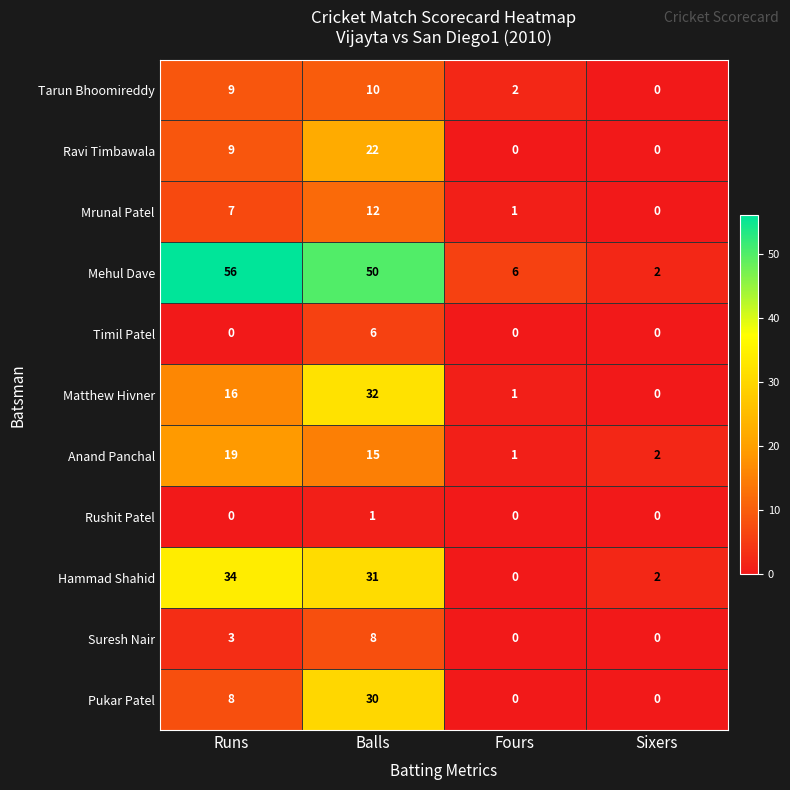

At how many categories does at least one series exceed 52?

1